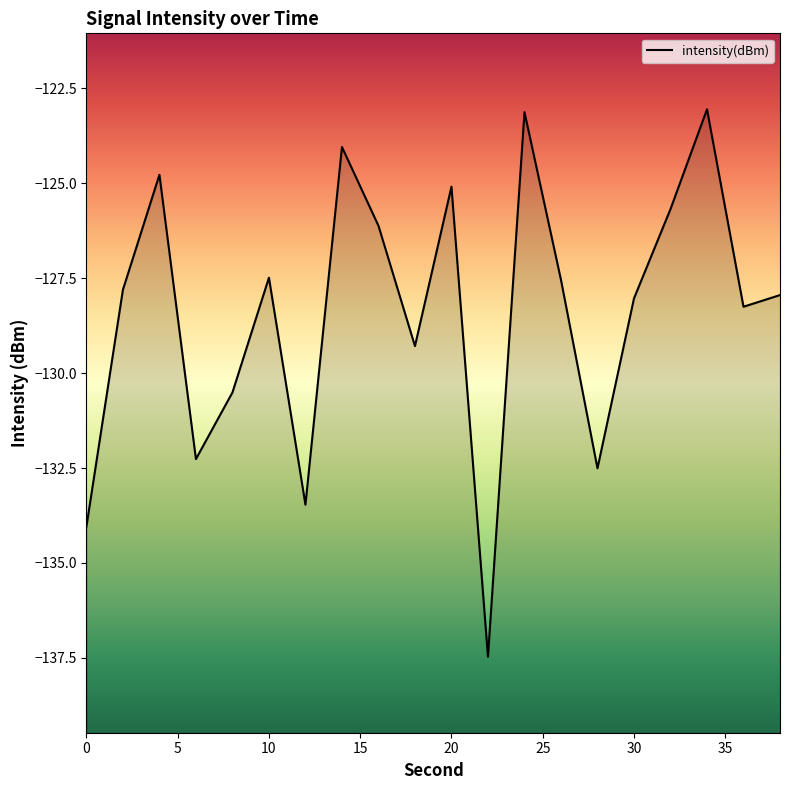

What is the maximum value shown in the chart?

-123.1